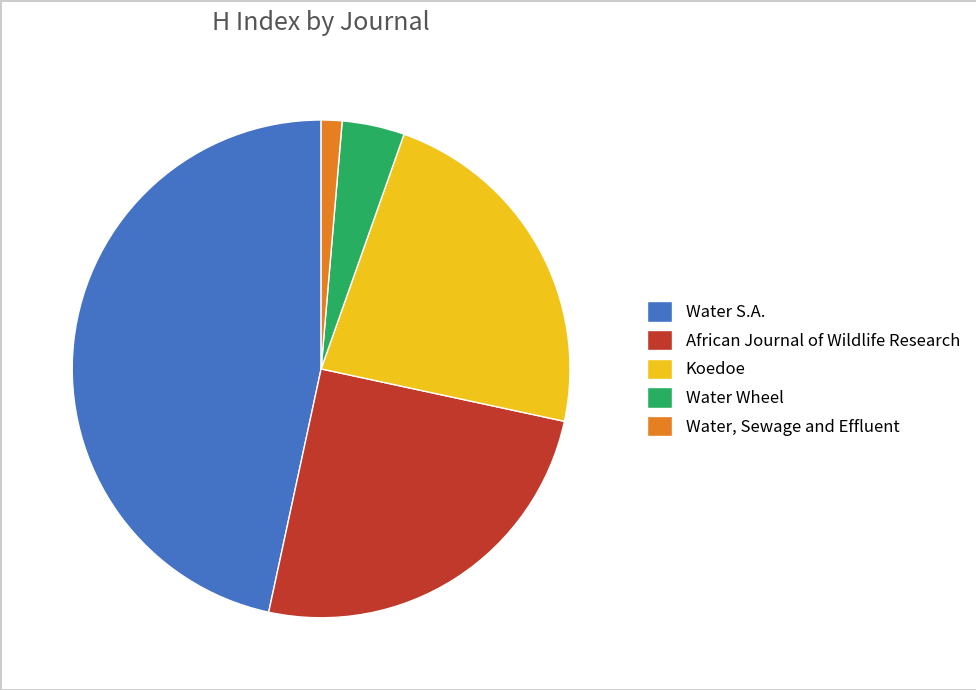

Count the number of slices in the pie.

5